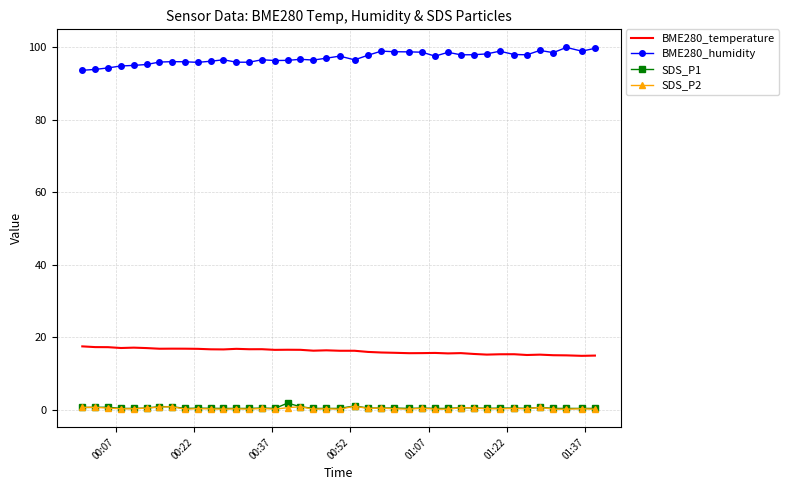

Which series has the largest total across all categories?

BME280_humidity